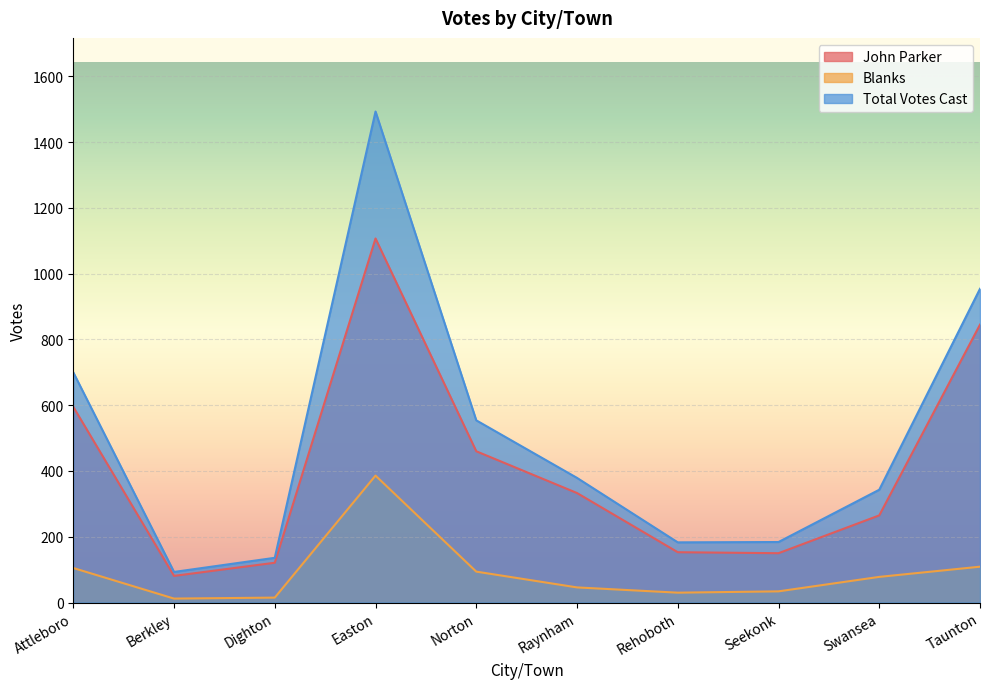

True or false: Total Votes Cast has more than 2 interior local peaks.

False